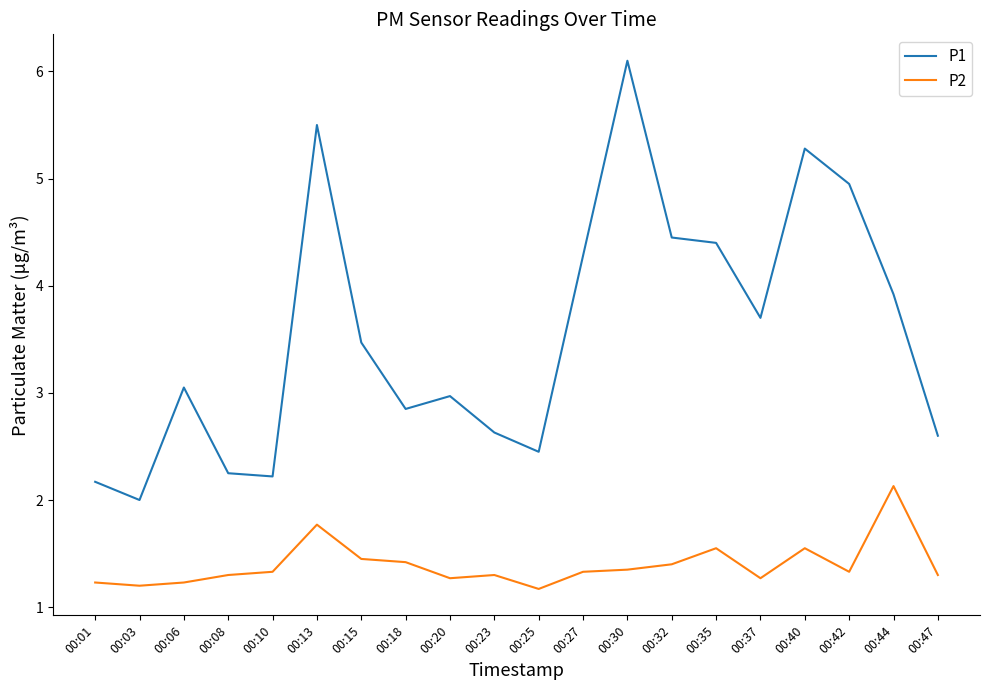

True or false: P1 and P2 intersect in this chart.

False